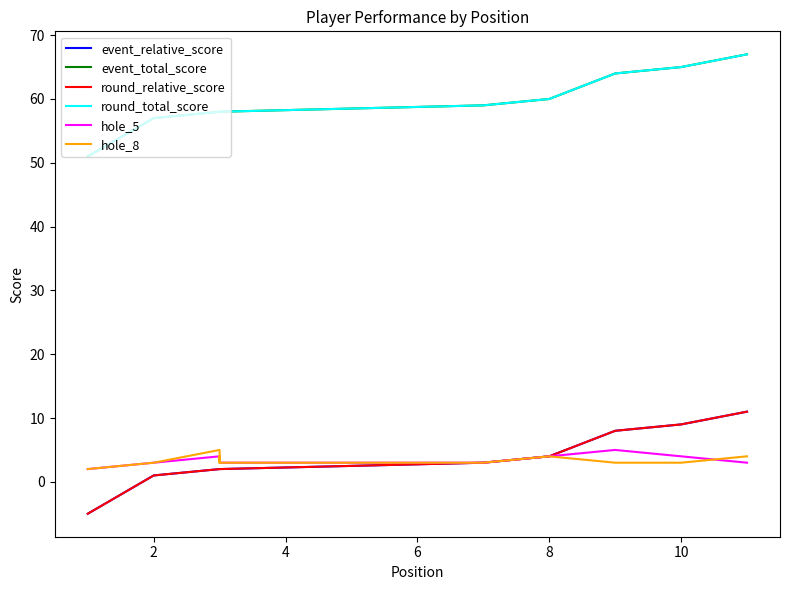

True or false: event_total_score and round_relative_score cross at least once.

False